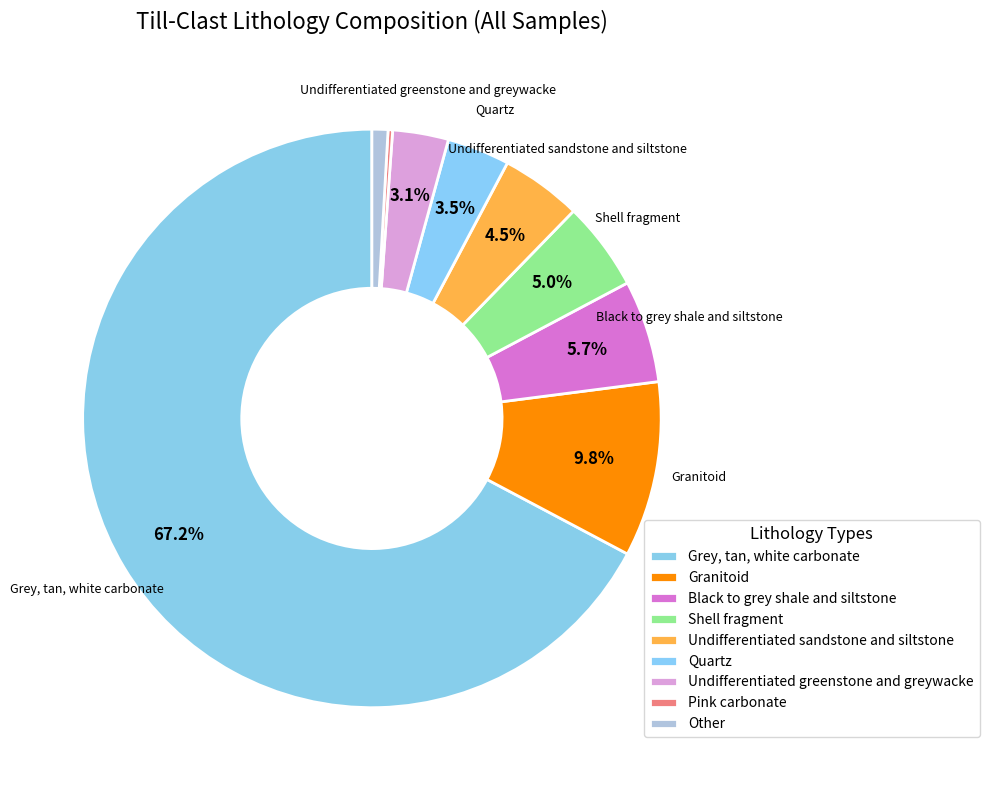

To the nearest percent, what is the difference between the largest and smallest slice percentages?

67%